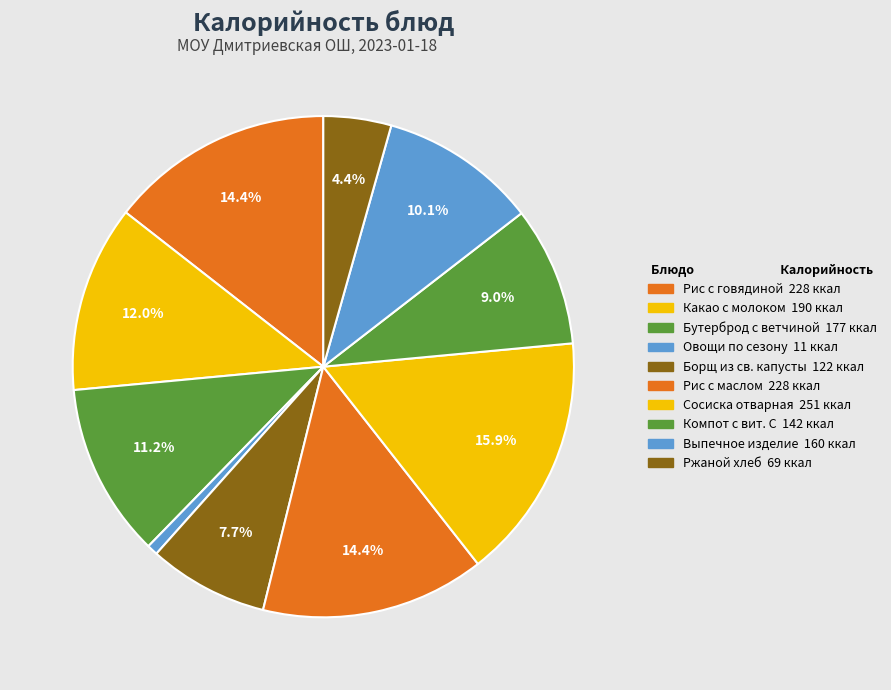

To the nearest percent, what is the difference between the largest and smallest slice percentages?

15%